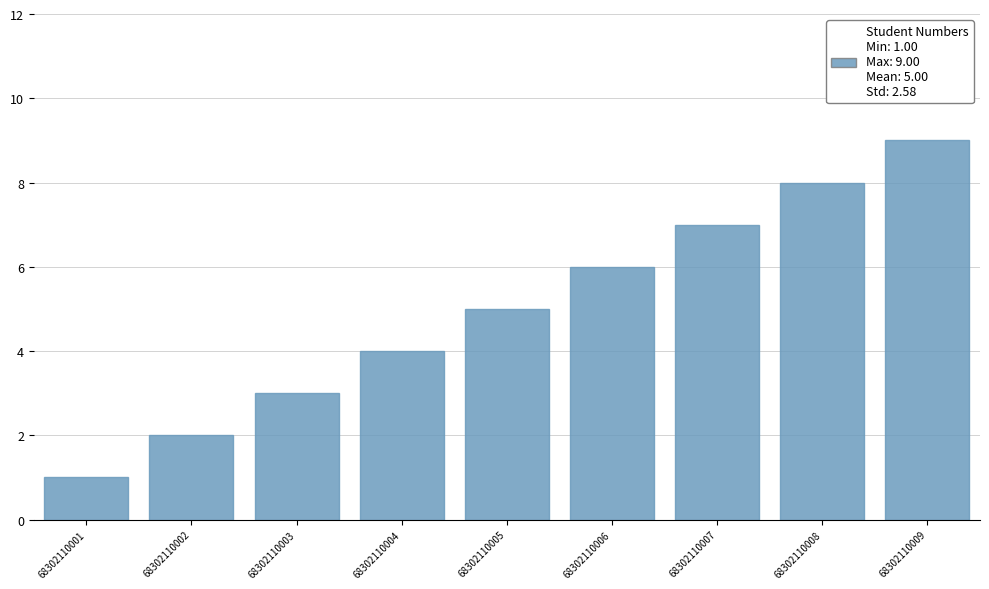

Is it true that the value at 68302110008 is 11?

False